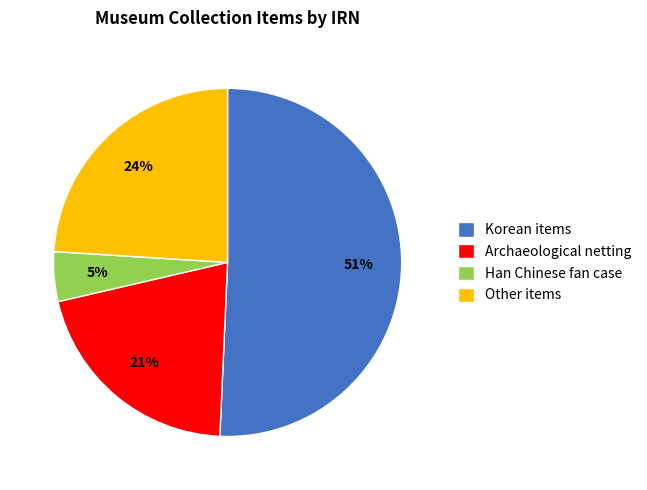

To the nearest percent, what is the difference between the Han Chinese fan case and Archaeological netting slice percentages?

16%